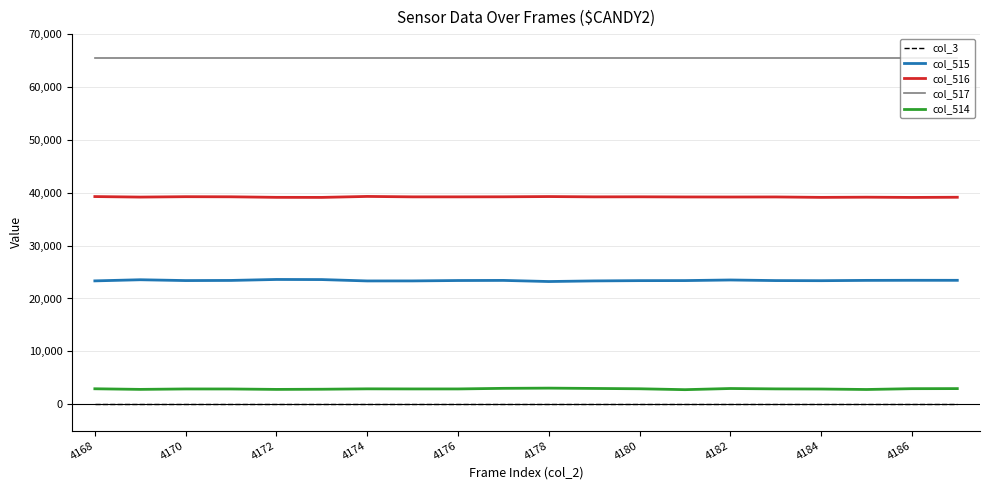

Which series has the largest total across all categories?

col_517